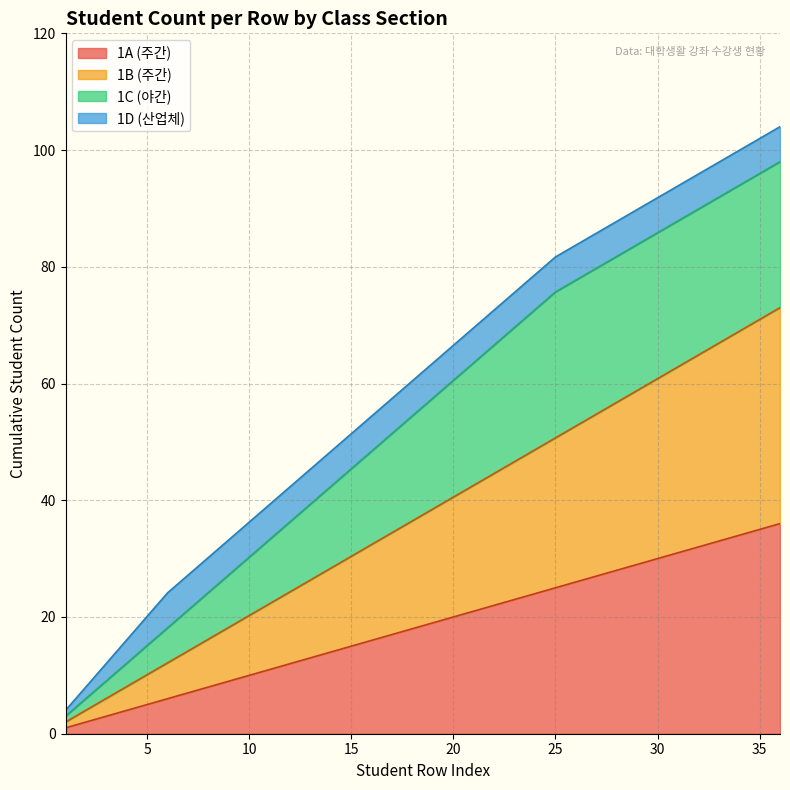

What are all the series names shown in the legend?

1A (주간), 1B (주간), 1C (야간), 1D (산업체)